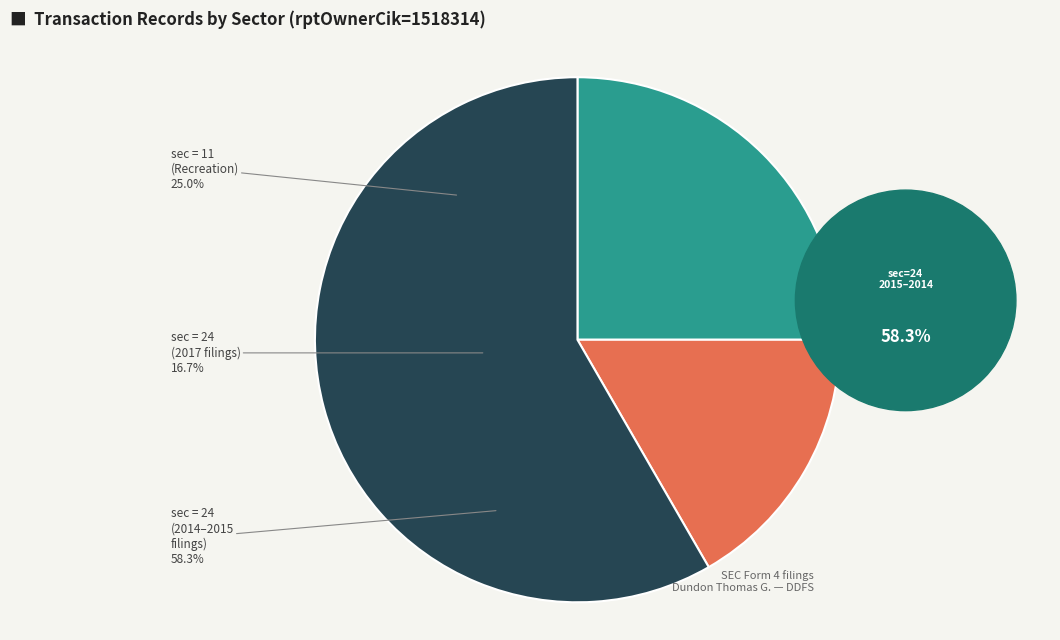

Rank the categories by value from highest to lowest.

24 (2015-2014), 11, 24 (2017)